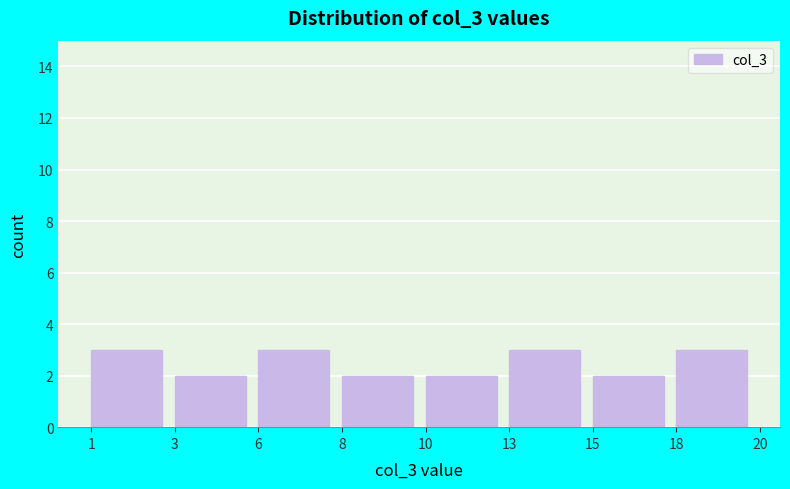

Reading right to left, extract all data points from this chart.

3	2	3	2	2	3	2	3